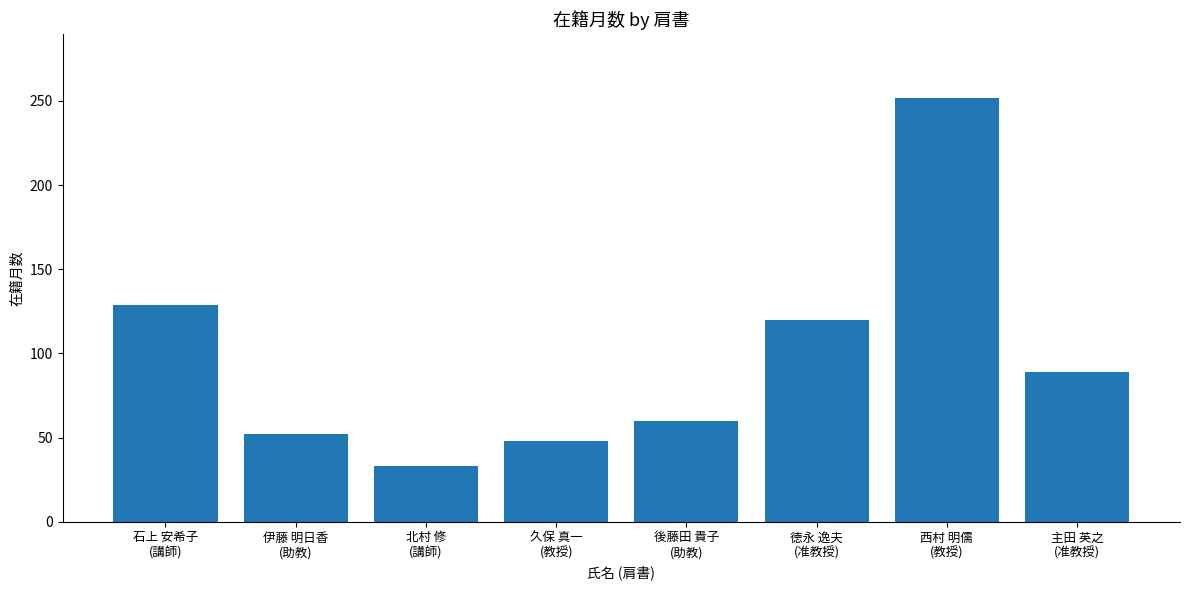

What is the value of the 6th bar from the left?

120